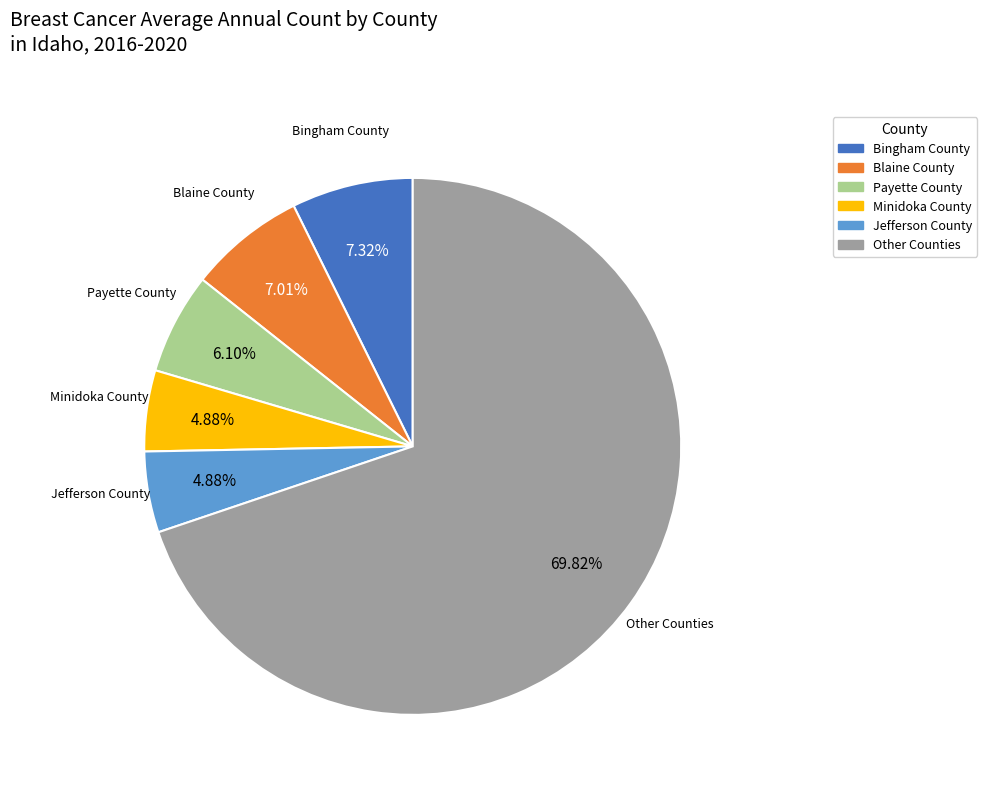

Which has a higher value, Minidoka County or Bingham County?

Bingham County